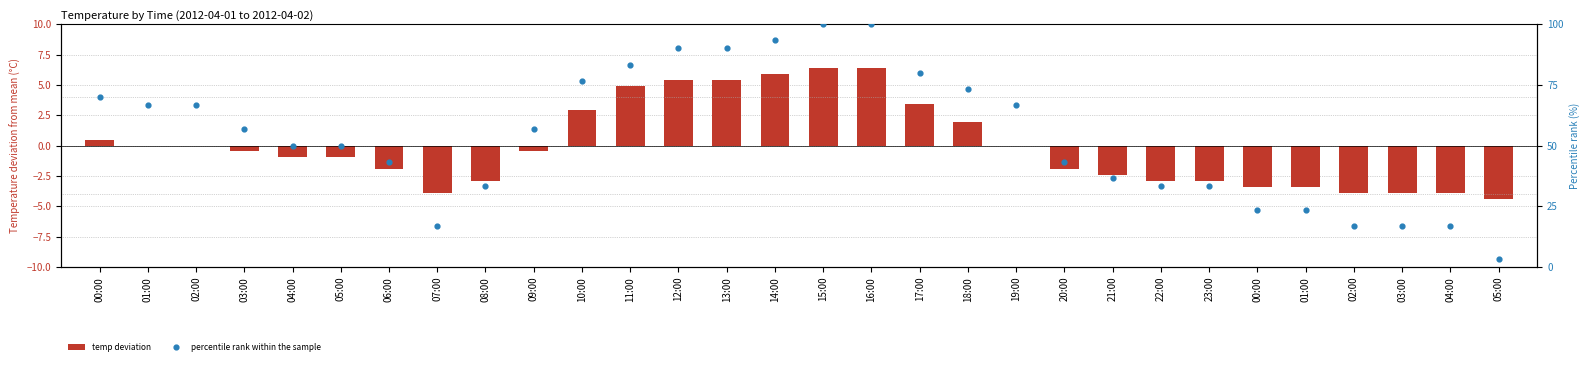

At how many categories does at least one series exceed 96?

2